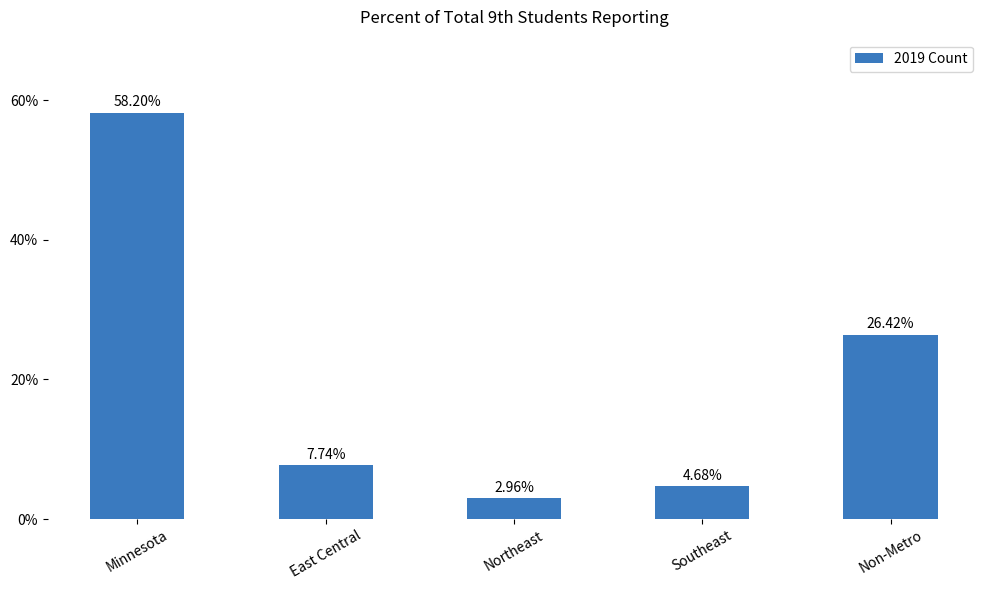

The value at Non-Metro is 36.9. True or false?

False